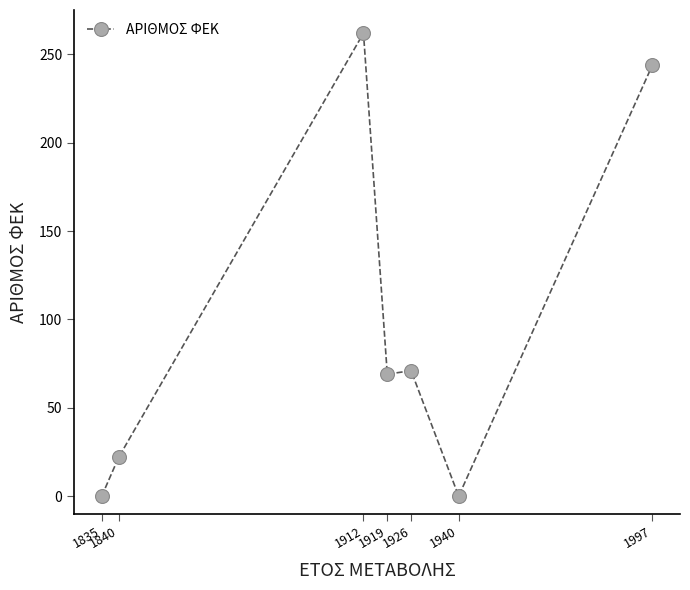

What is the difference between the maximum and minimum values?

262